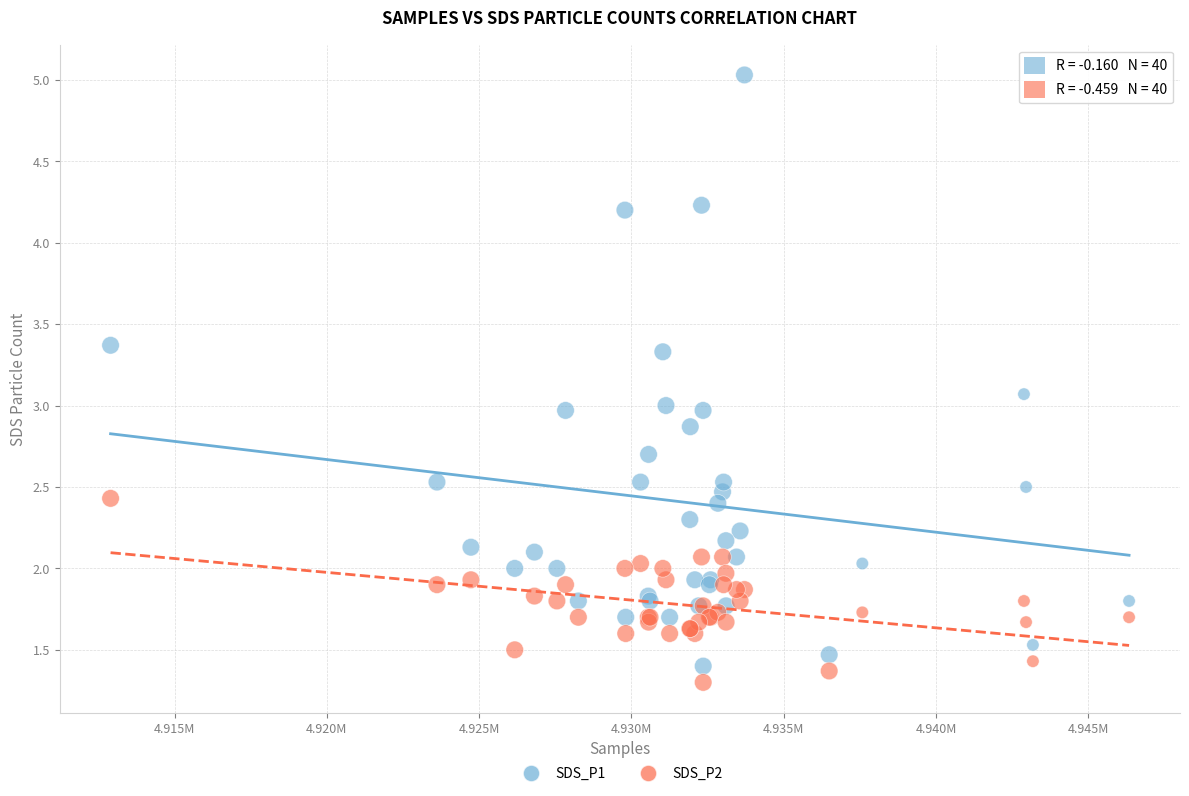

What are all the series names shown in the legend?

SDS_P1, SDS_P2